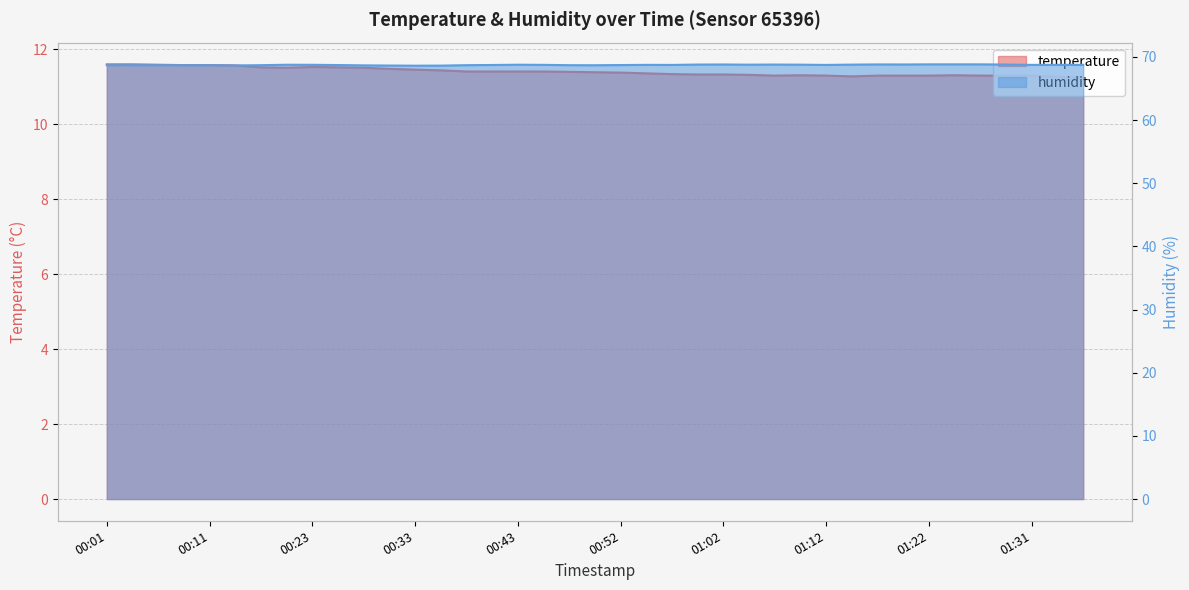

True or false: temperature and humidity intersect in this chart.

False